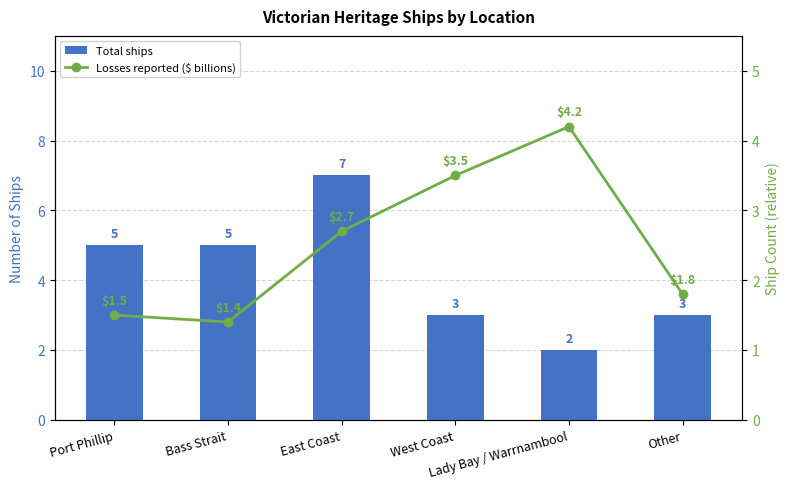

Rank the series at Port Phillip from highest to lowest value.

Total ships, Losses reported ($ billions)